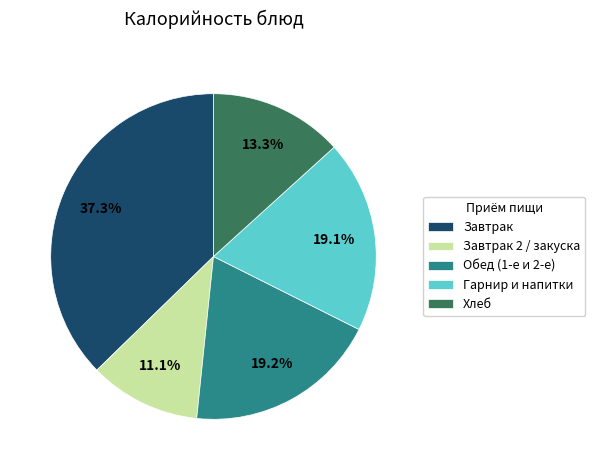

Which category has the smallest portion of the pie?

Завтрак 2 / закуска